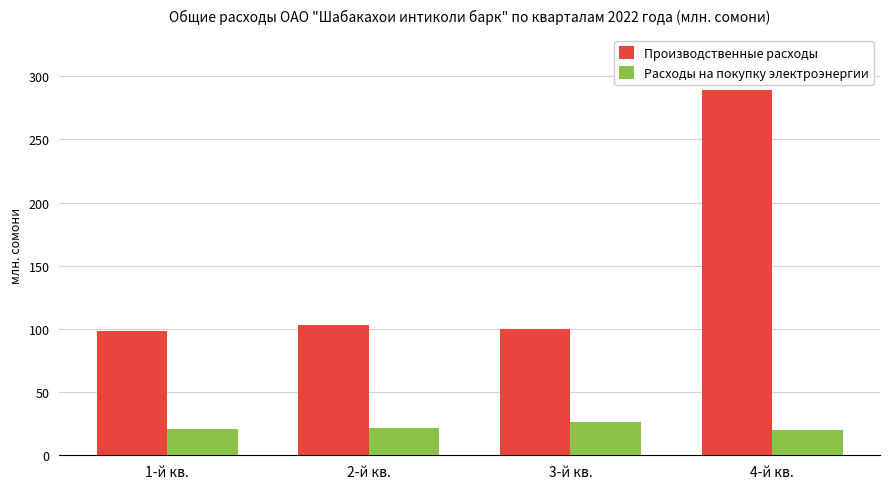

What is the value of the Производственные расходы bar at the 1st from the left?

98.7